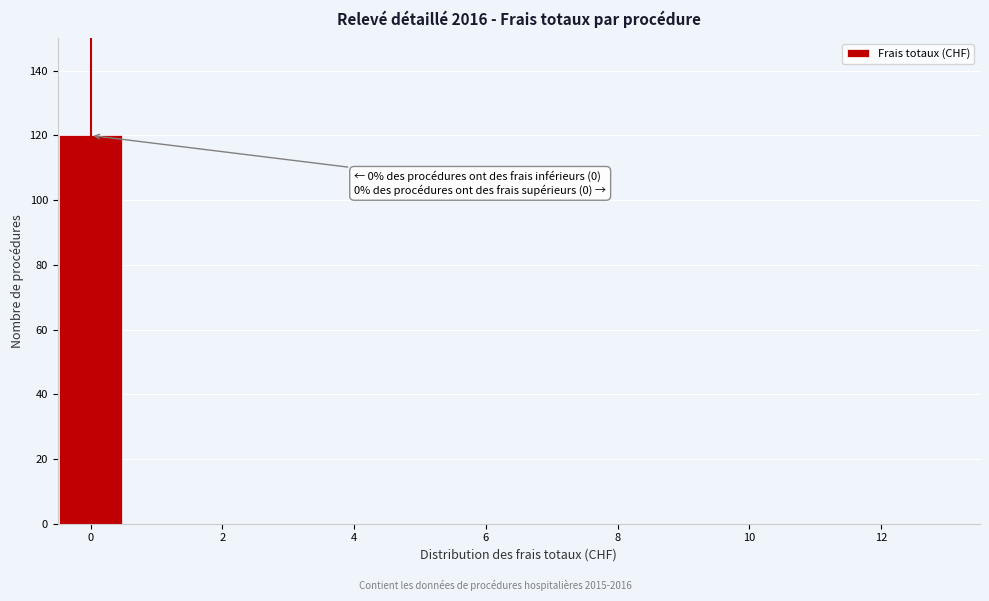

Over which range of the x-axis is the bar tallest?

-0.5 to 0.5